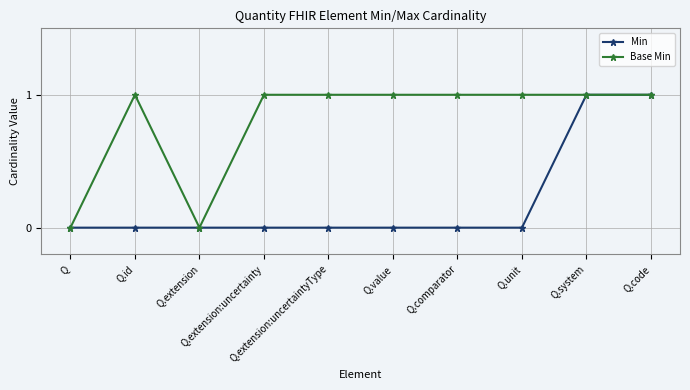

The Base Min series shows 0 at Q. True or false?

True